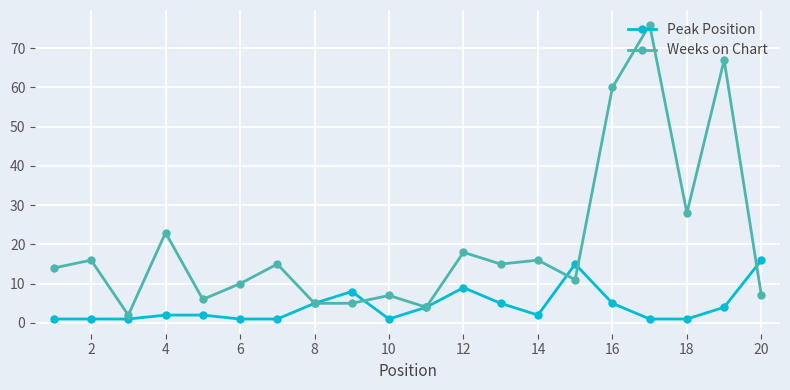

List the series in order of their overall mean, highest first.

Weeks on Chart, Peak Position